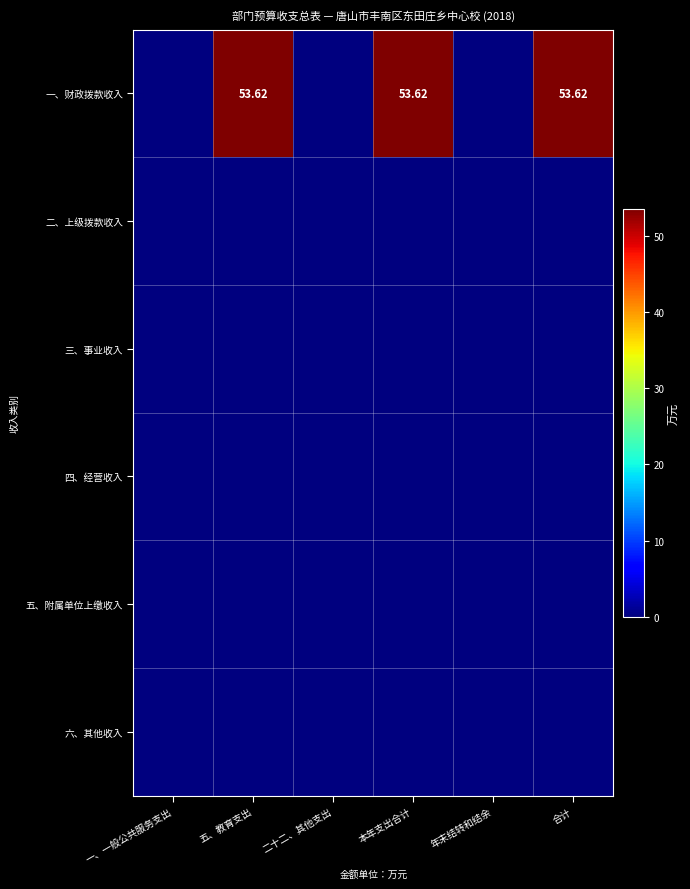

What is the average value of the 一、财政拨款收入 series?

26.8